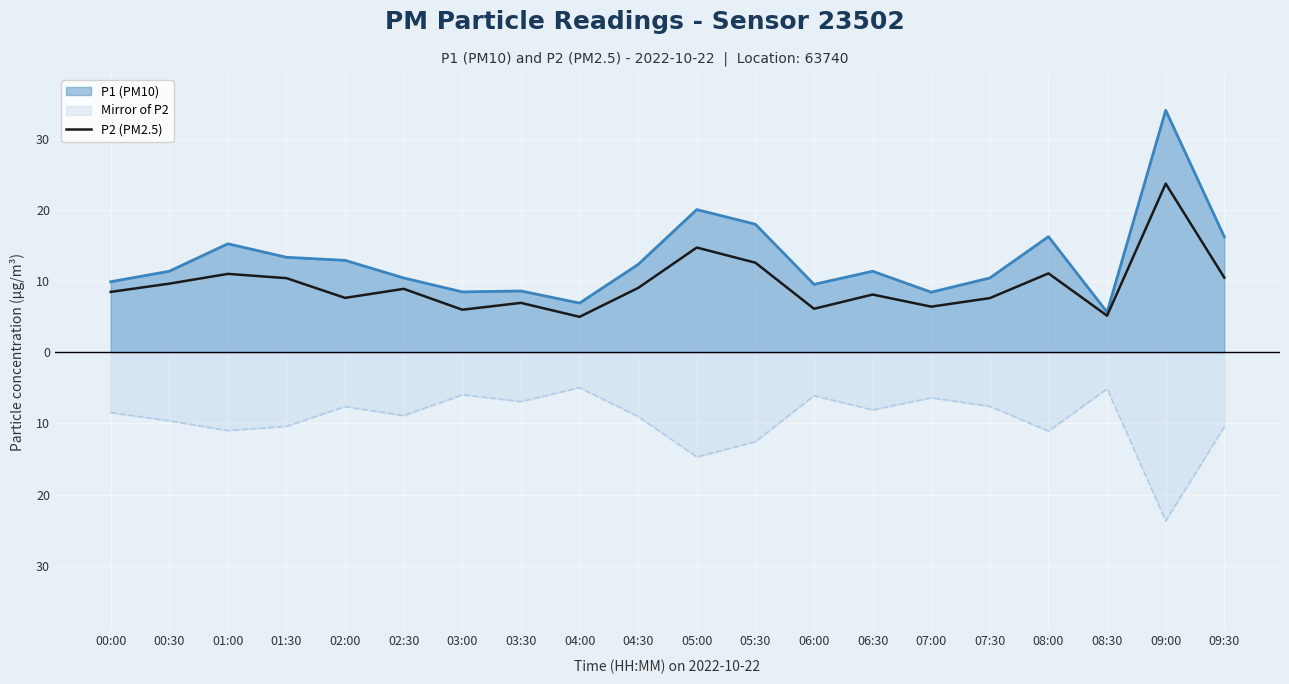

Does the chart display data point markers on the line(s)?

No